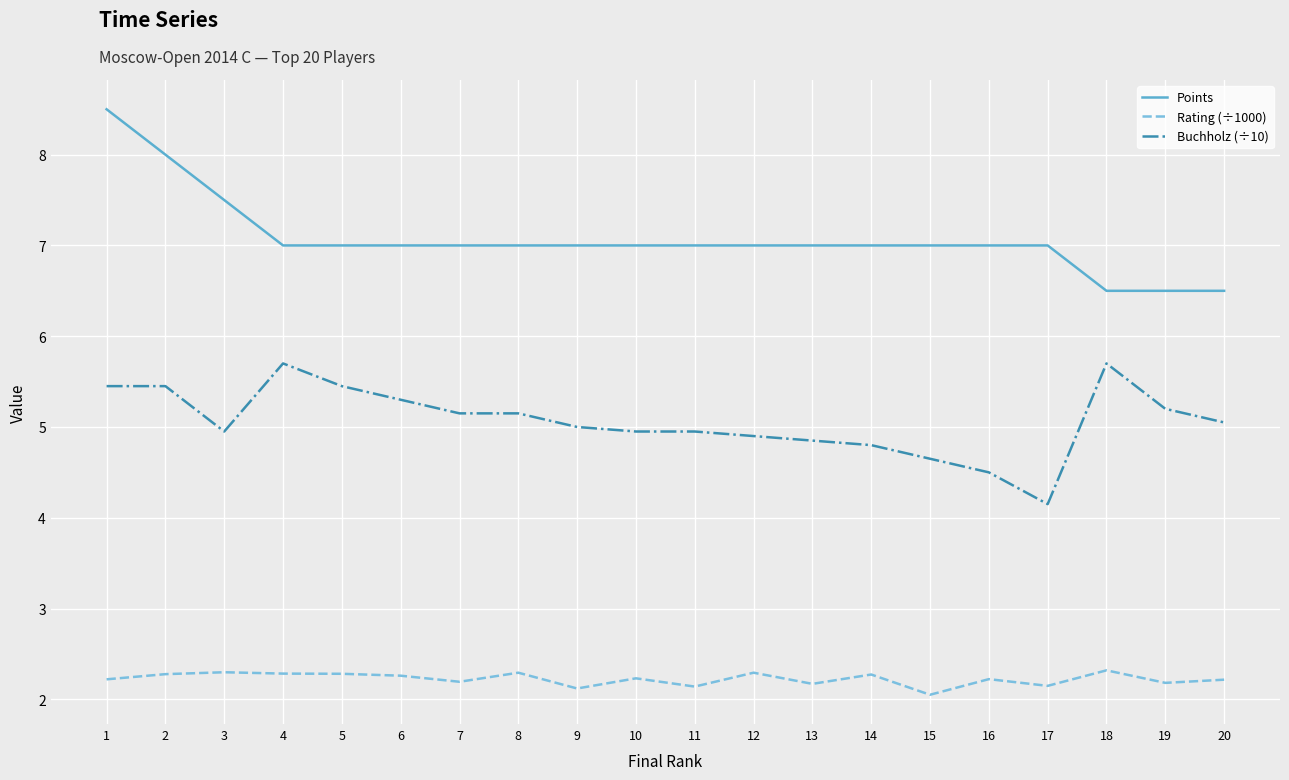

At which label is Rating (÷1000) closest to 2?

15